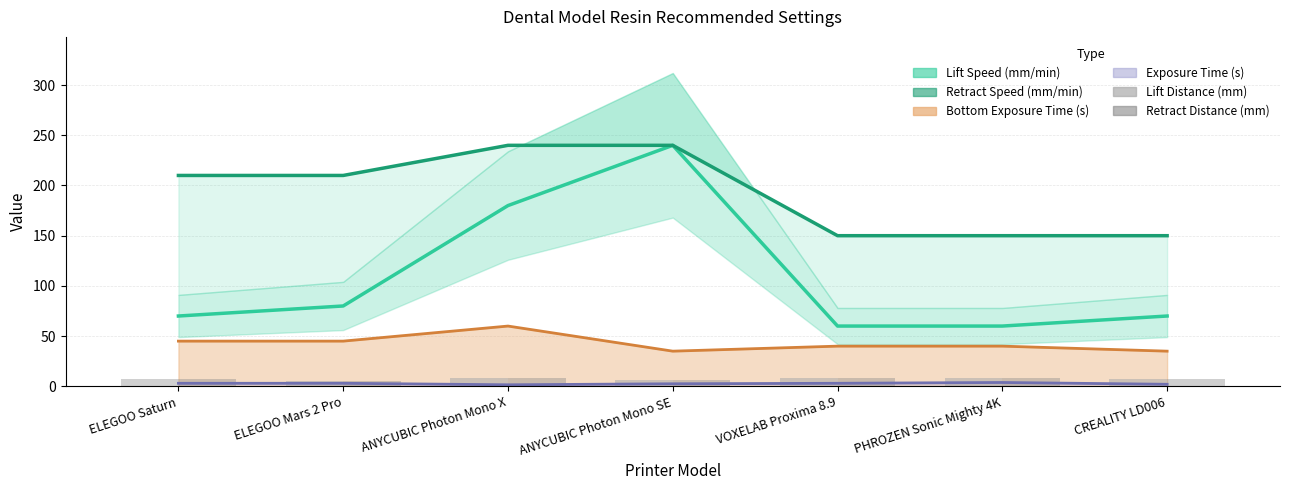

Which category has the lowest value across all series?

ANYCUBIC Photon Mono X